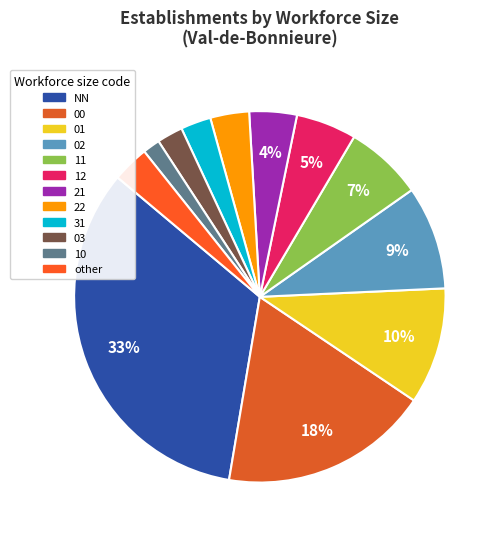

Which slice is the largest?

NN